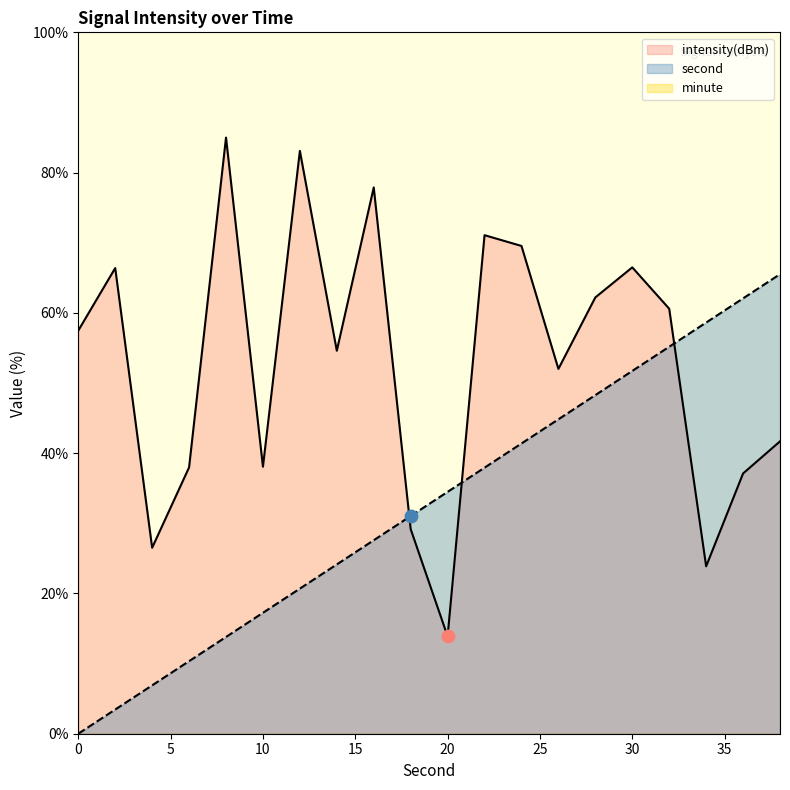

Which series contains the lowest Y value?

second